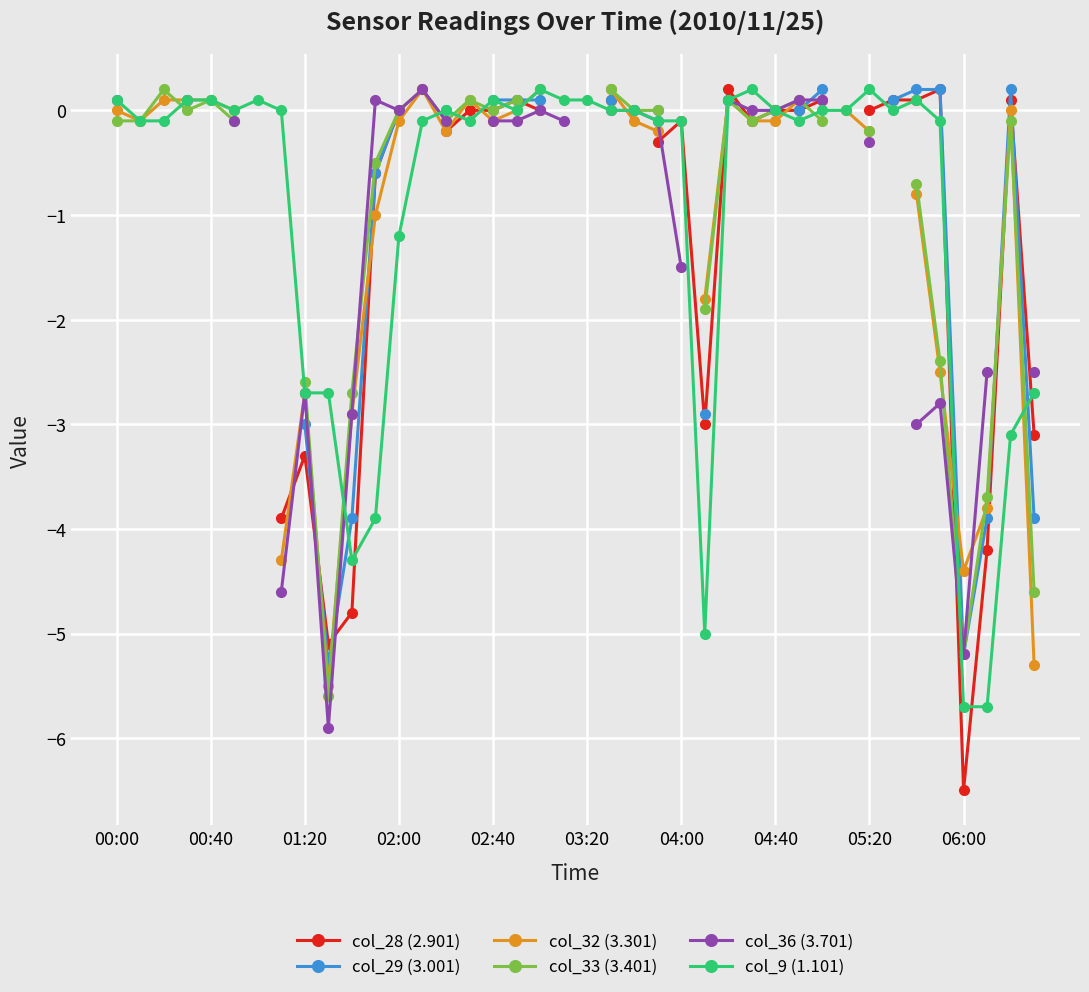

What is the maximum value shown in the chart?

0.2